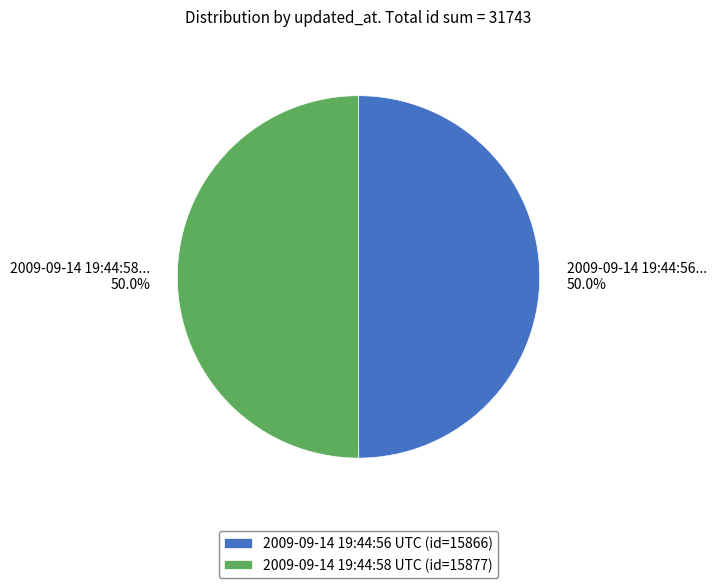

What portion of the pie excludes 2009-09-14 19:44:56 UTC?

50.0%